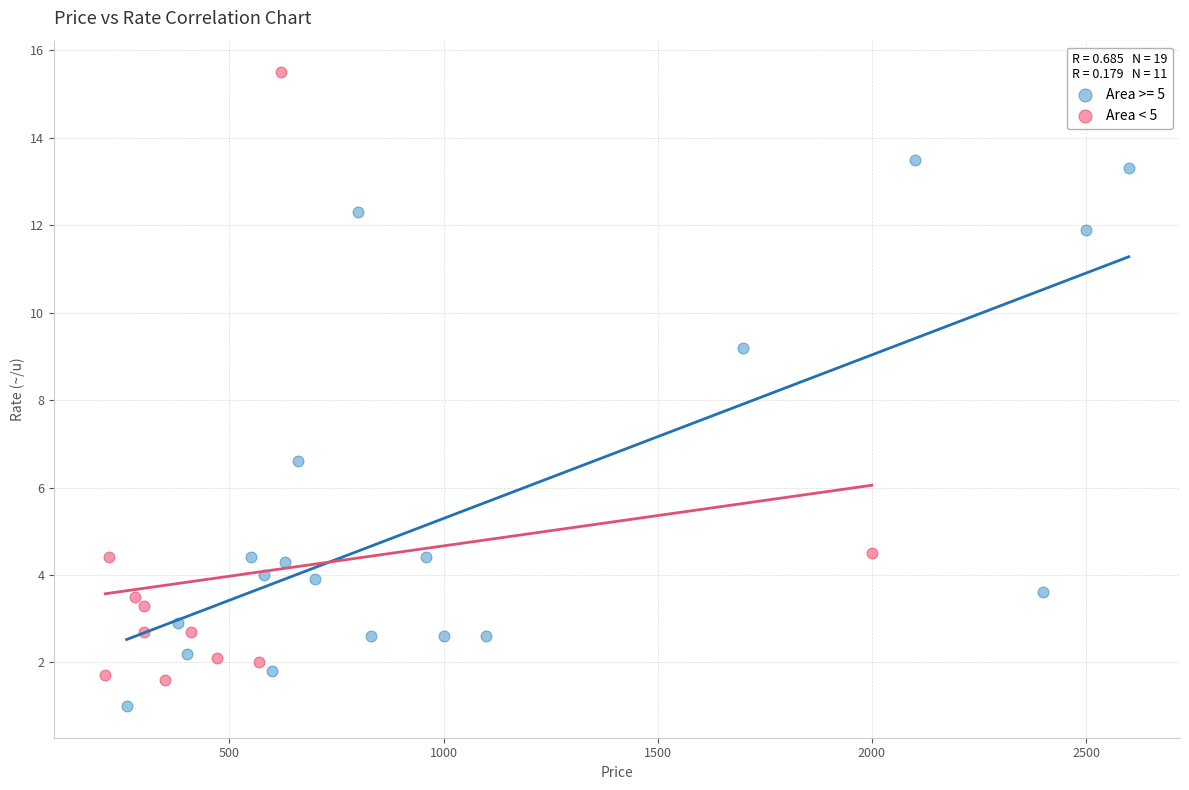

Which series has the widest spread of Y values?

Area < 5